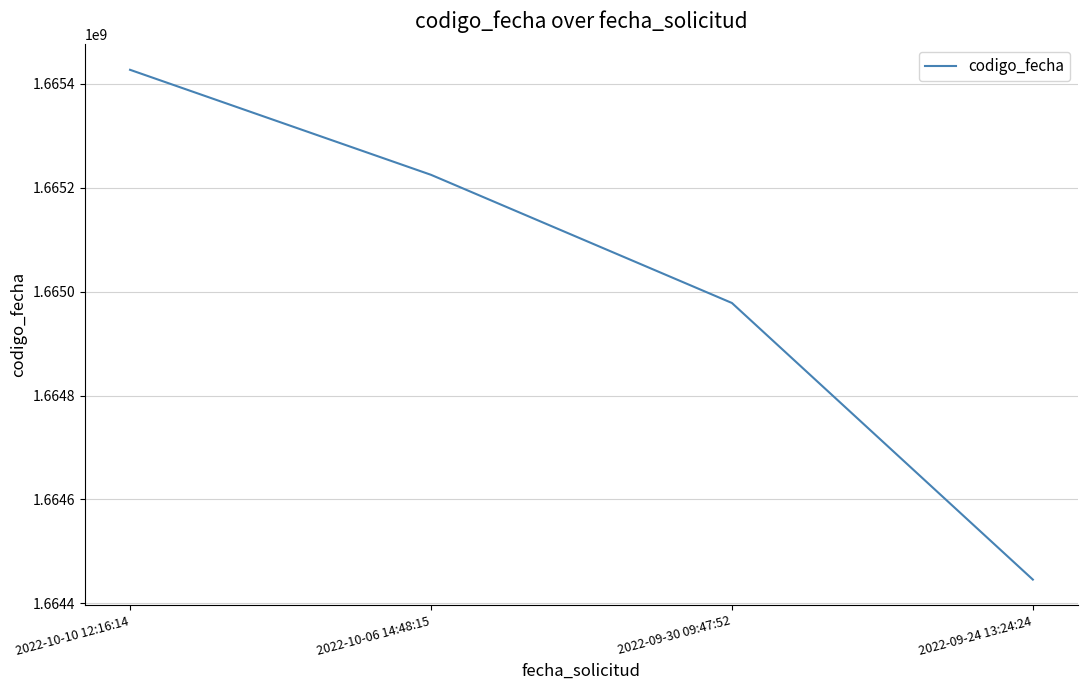

What is the greatest value displayed?

1665427300